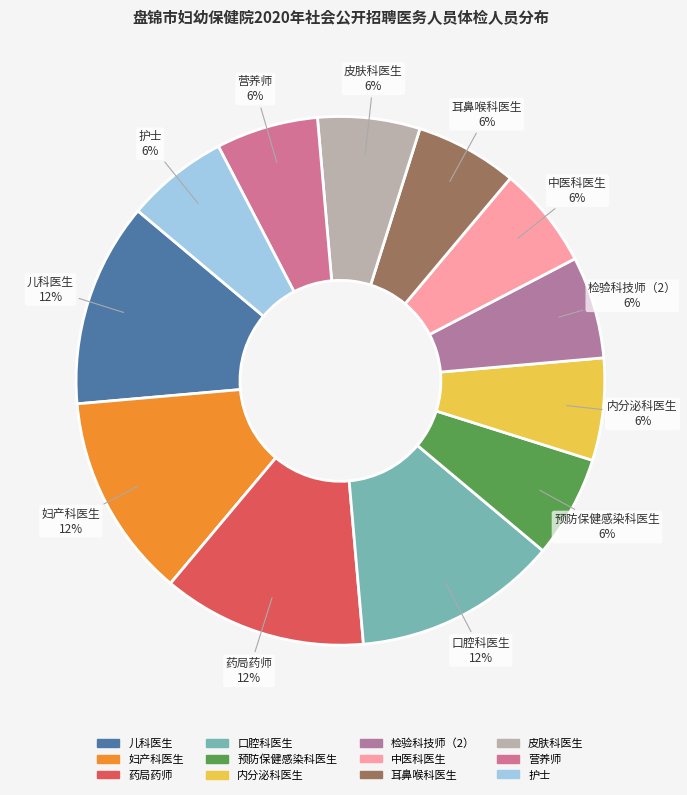

To the nearest percent, what percentage of the pie is 耳鼻喉科医生?

6%